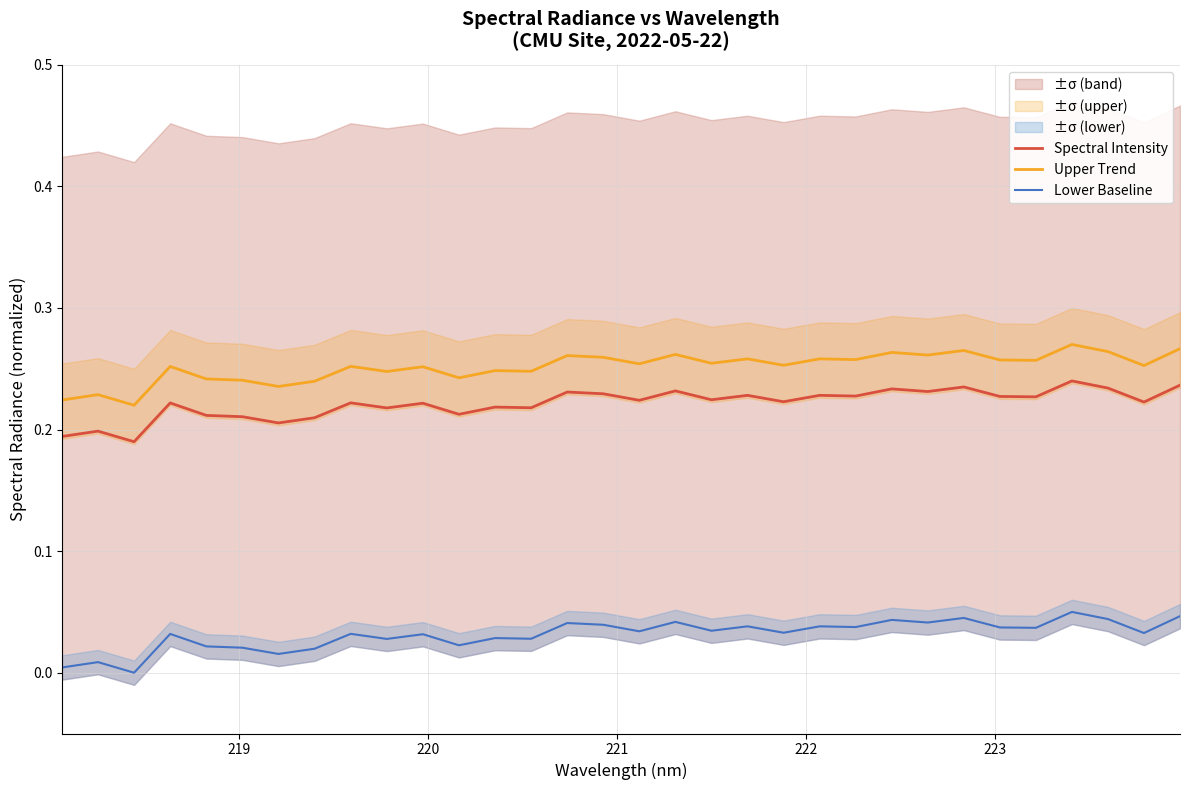

True or false: Upper Trend and Spectral Intensity intersect in this chart.

False